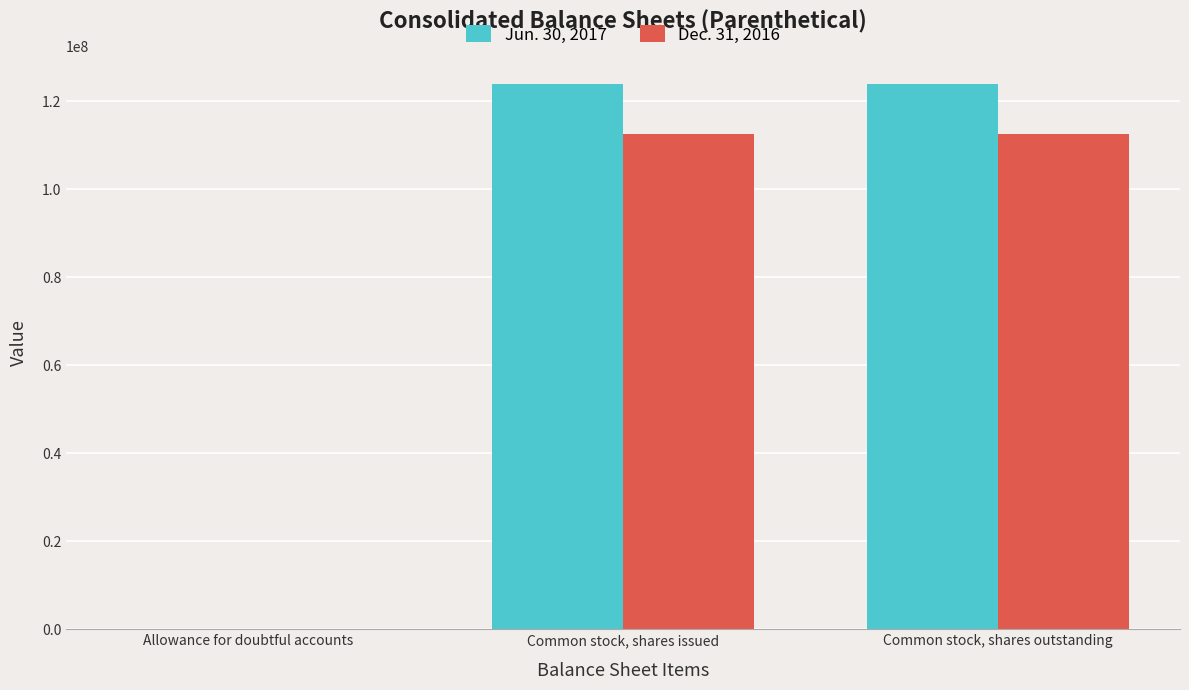

Reading right to left, what are all the values shown in this chart?

Jun. 30, 2017: Common stock, shares outstanding=123976106	Common stock, shares issued=123976106	Allowance for doubtful accounts=4373
Dec. 31, 2016: Common stock, shares outstanding=112547544	Common stock, shares issued=112547544	Allowance for doubtful accounts=3664